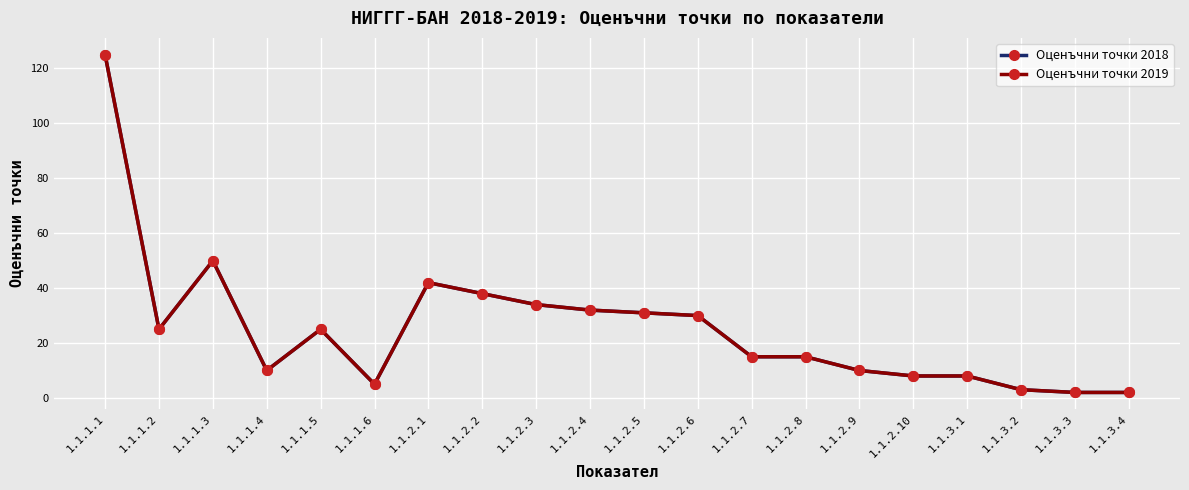

Between 1.1.2.1 and 1.1.2.8, which is larger?

1.1.2.1